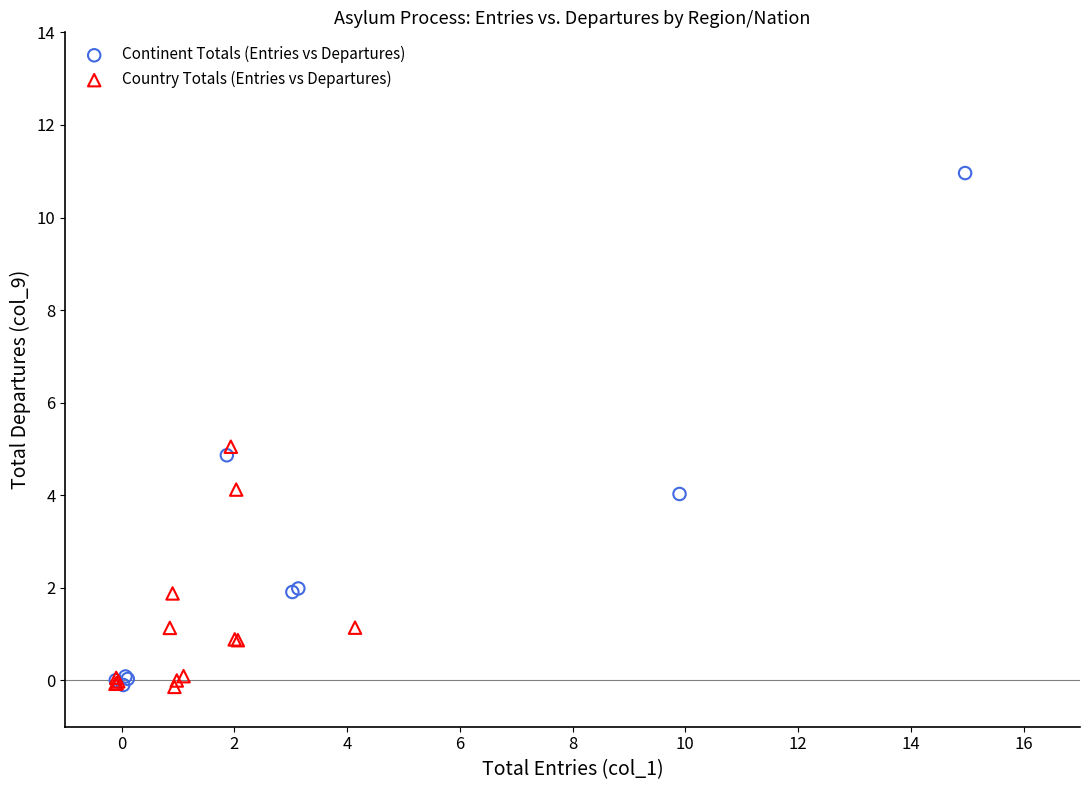

Which series has the largest Y range (max minus min)?

Continent Totals (Entries vs Departures)